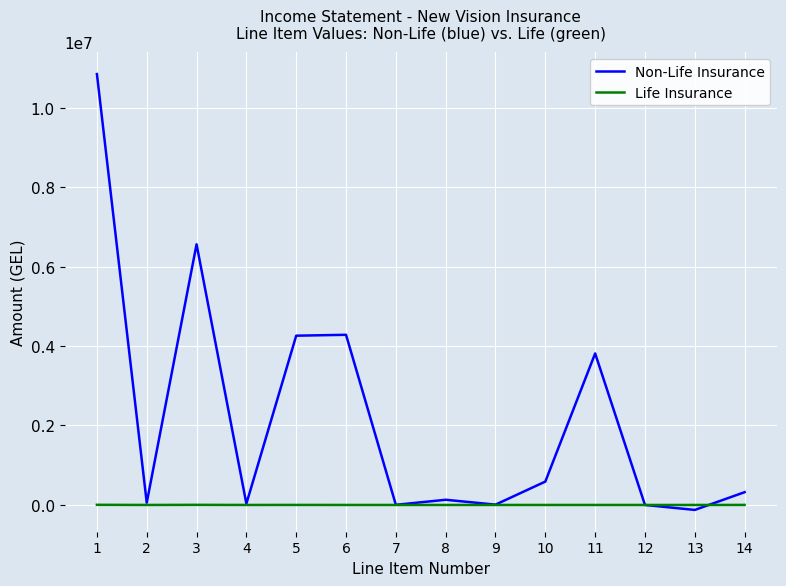

Is the value of Life Insurance at 7 greater than the value of Non-Life Insurance at 11?

No